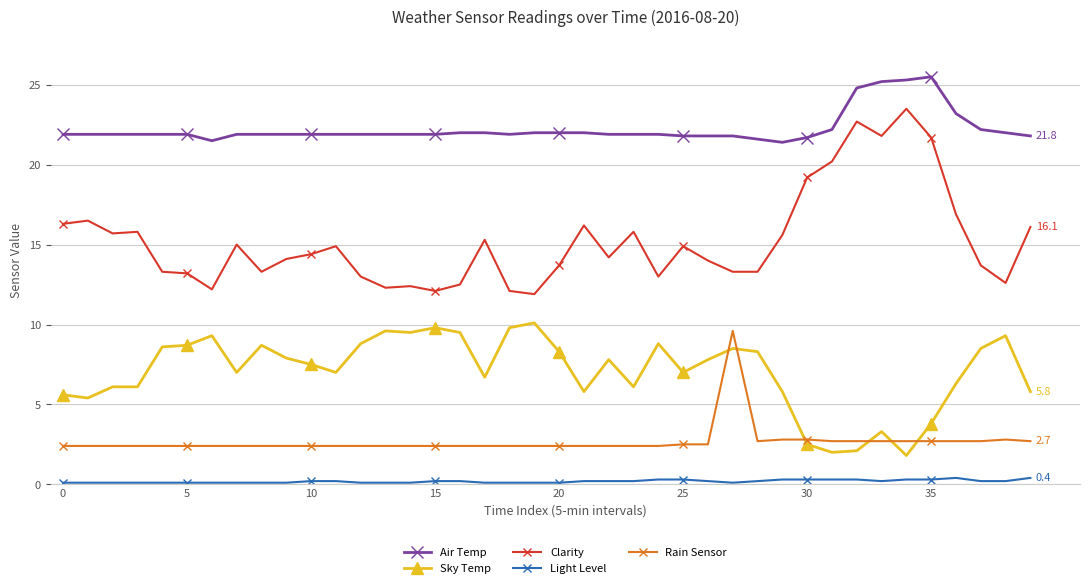

What is the minimum value for Clarity?

11.9